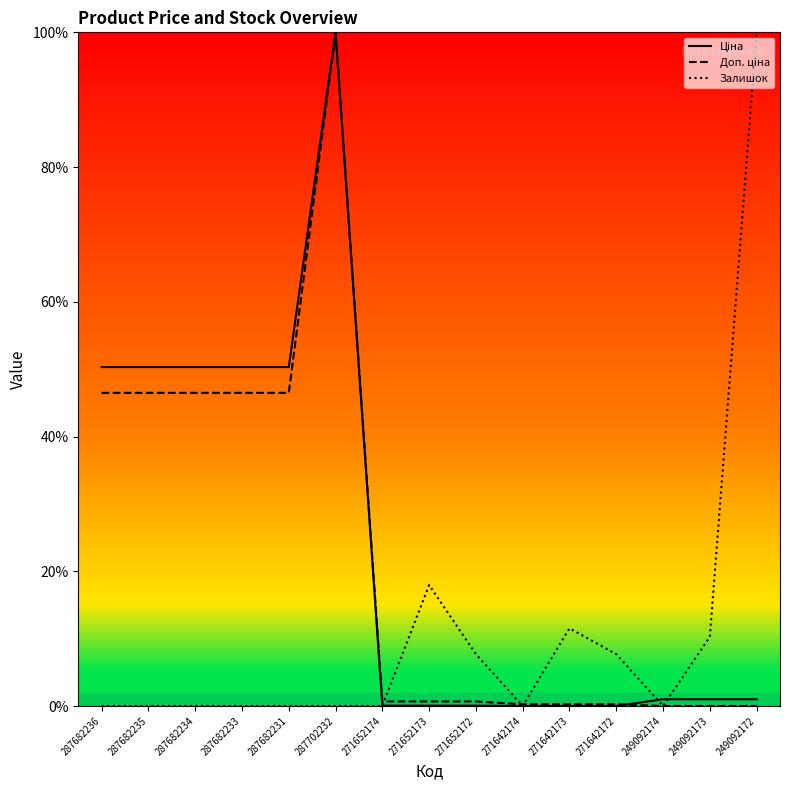

What is the total value across all series at 287682234?

96.8